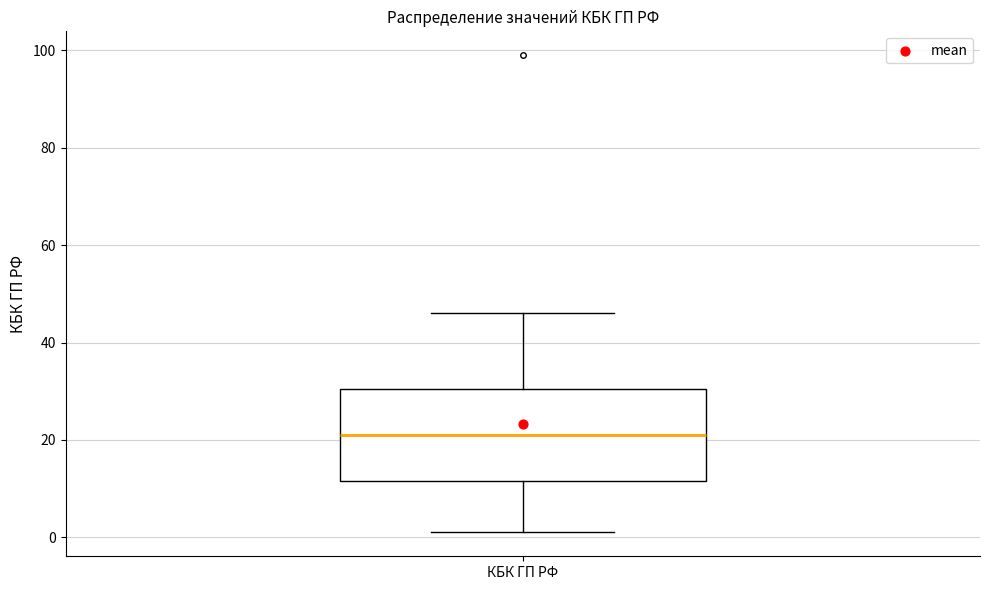

Transcribe this box plot: give where the median line is, the range the box spans, and where the two whiskers end, as read against the y-axis. The values are not printed on the chart, so give them approximately, as read against the axis.

median 22, box 12 to 30, whiskers 2 to 46